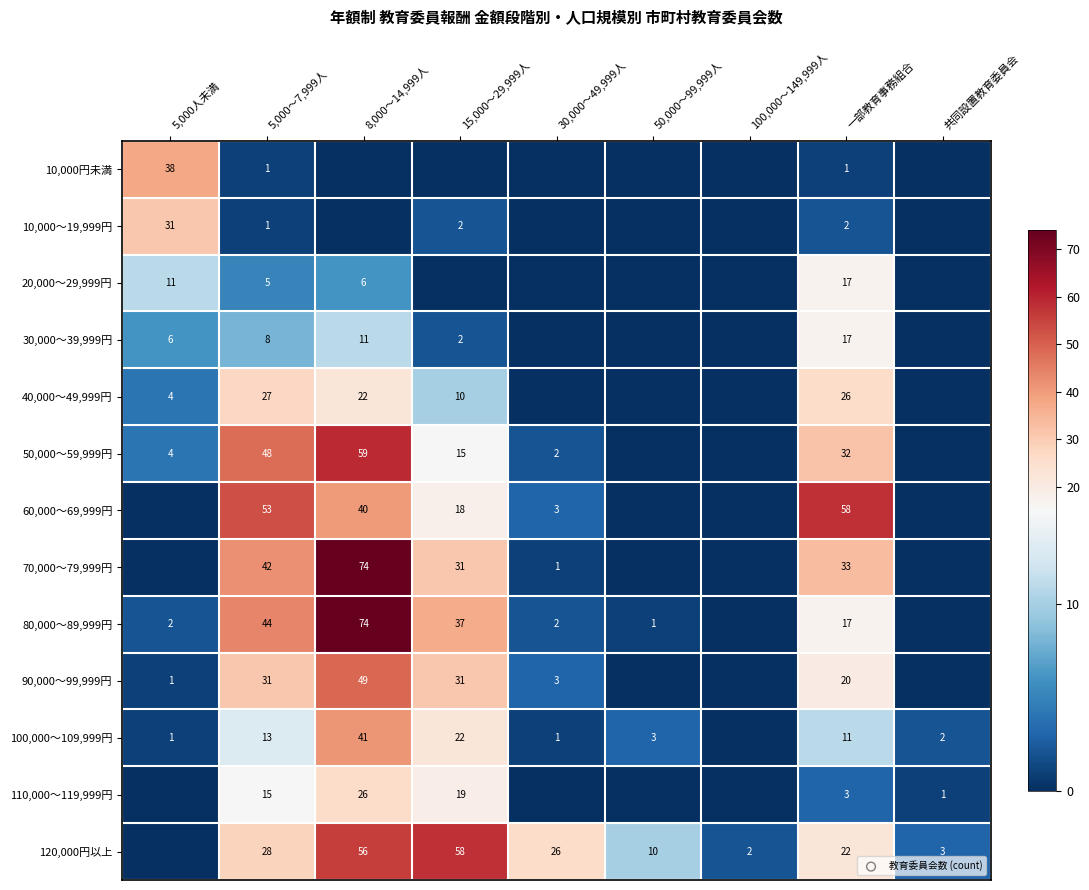

How many series are shown in this chart?

13